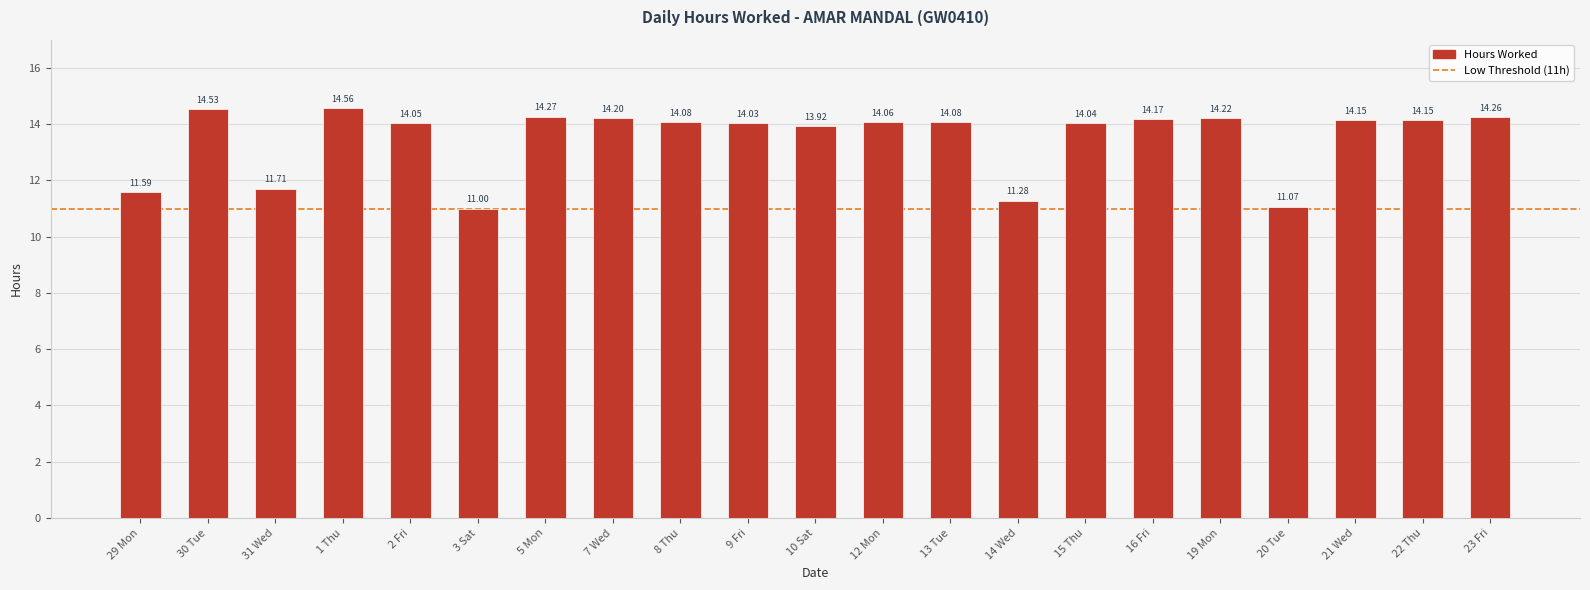

What is the sum of all values?

283.4